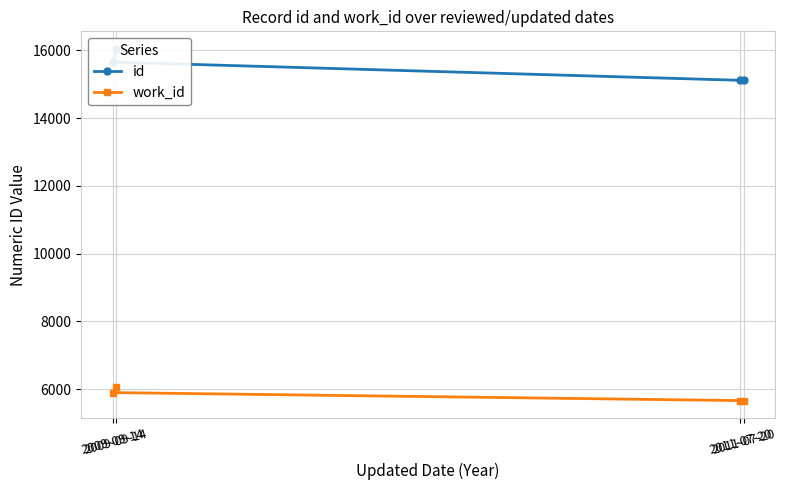

Is it true that id equals 9817 at 2009-09-14?

False